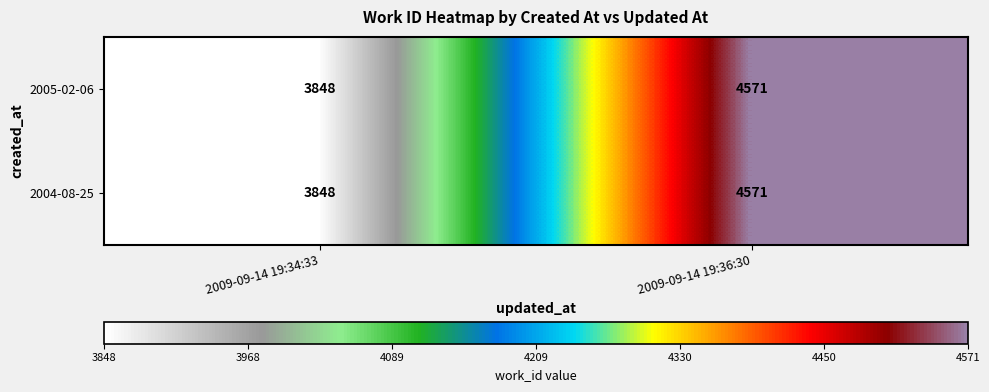

The 2005-02-06 series shows 1504 at 2009-09-14 19:34:33. True or false?

False